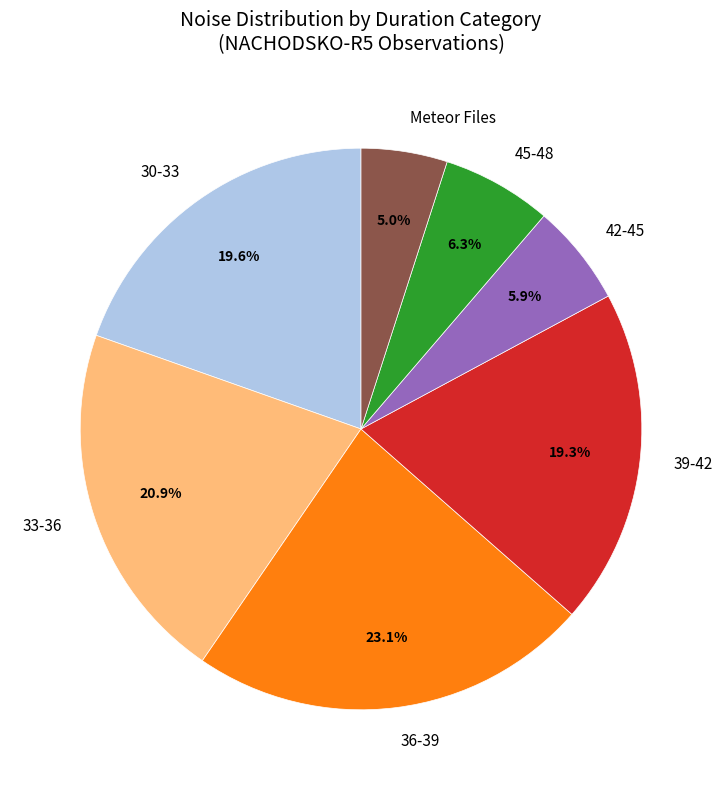

To the nearest percent, what is the difference between the largest and smallest slice percentages?

18%